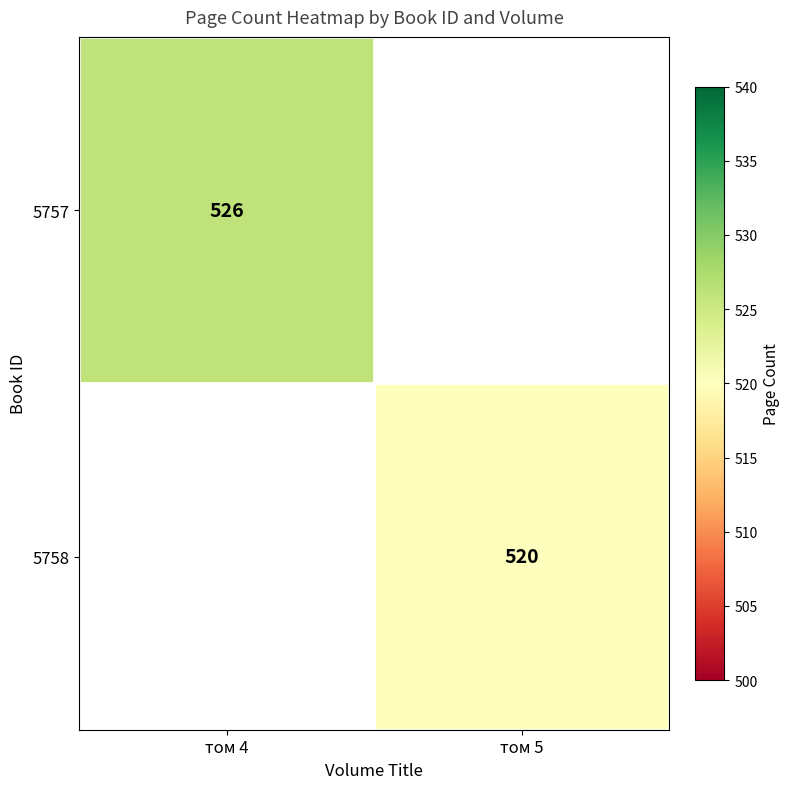

Is the value of 5757 at том 4 greater than the value of 5758 at том 5?

Yes